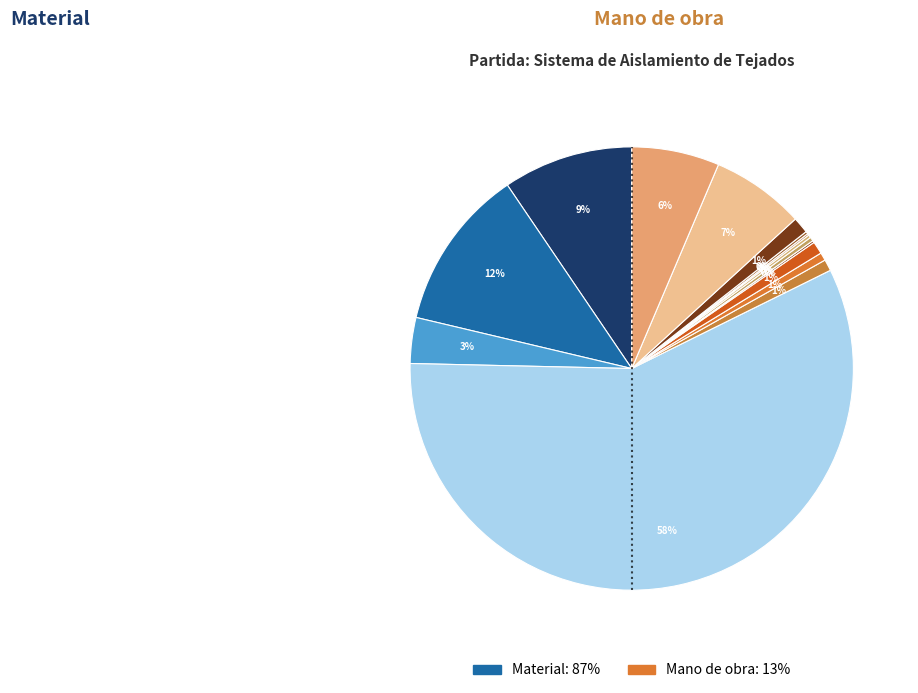

Rank the categories by value from highest to lowest.

Panel BORJATHERM, Teja Talón 50/45, Teja Curva C-50.21, Oficial 1ª, Peón, Teja Ventilación, Tornillería, Liston arranque, Rastrel auxiliar, Cinta butílica, Bajo Cumbrera, Soporte rastrel, Adhesivo-Sellador, Rastrel + Peine, Espuma Fijación